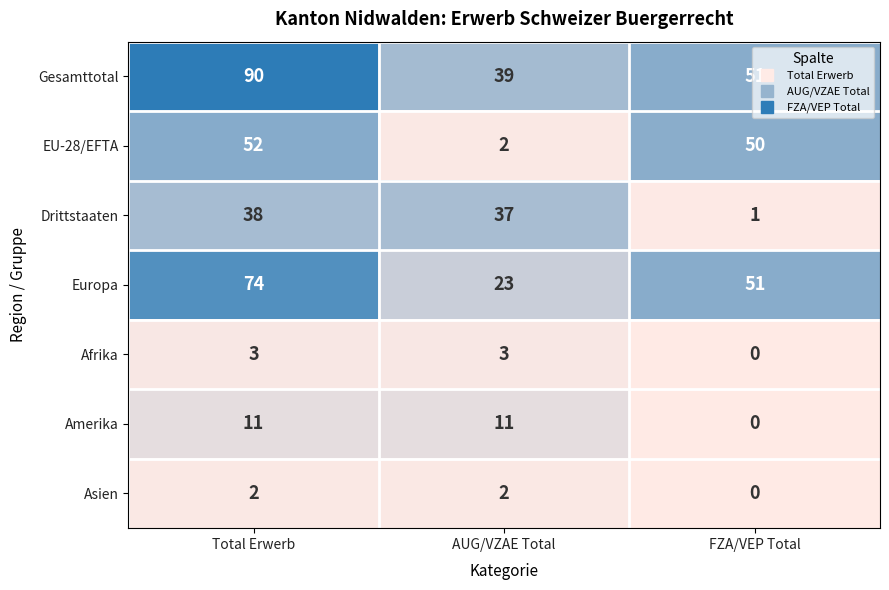

Rank the series by their maximum value, from highest to lowest.

Gesamttotal, Europa, EU-28/EFTA, Drittstaaten, Amerika, Afrika, Asien